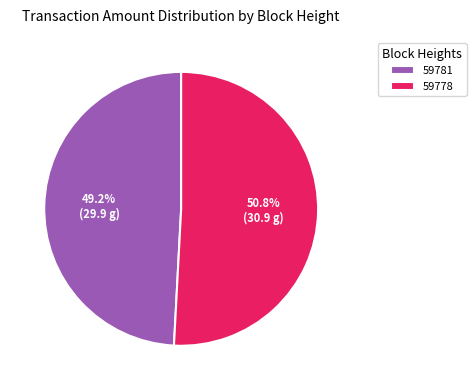

To the nearest percent, what portion does 59778 represent?

51%